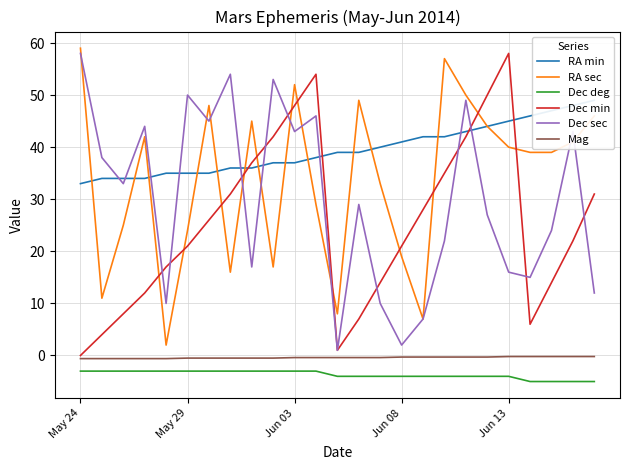

What is the maximum value for Mag?

-0.2